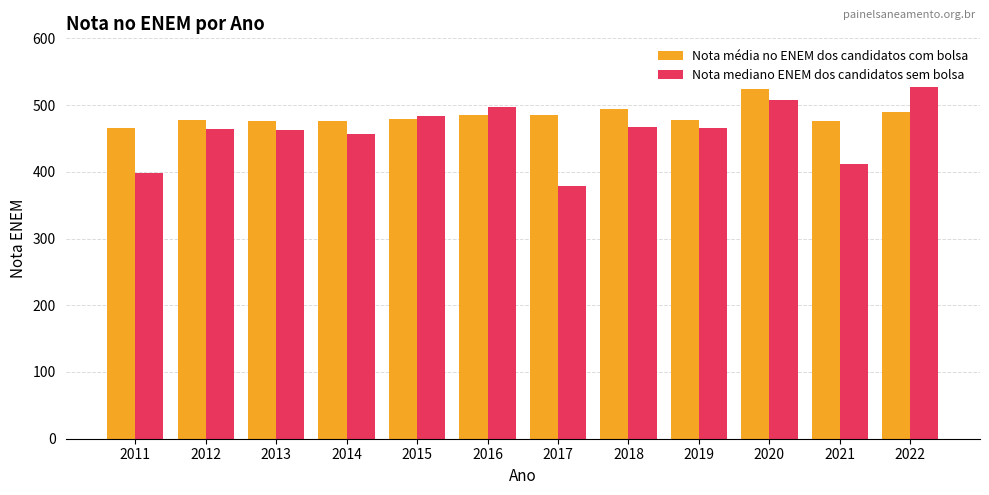

How many data points does each series have?

12